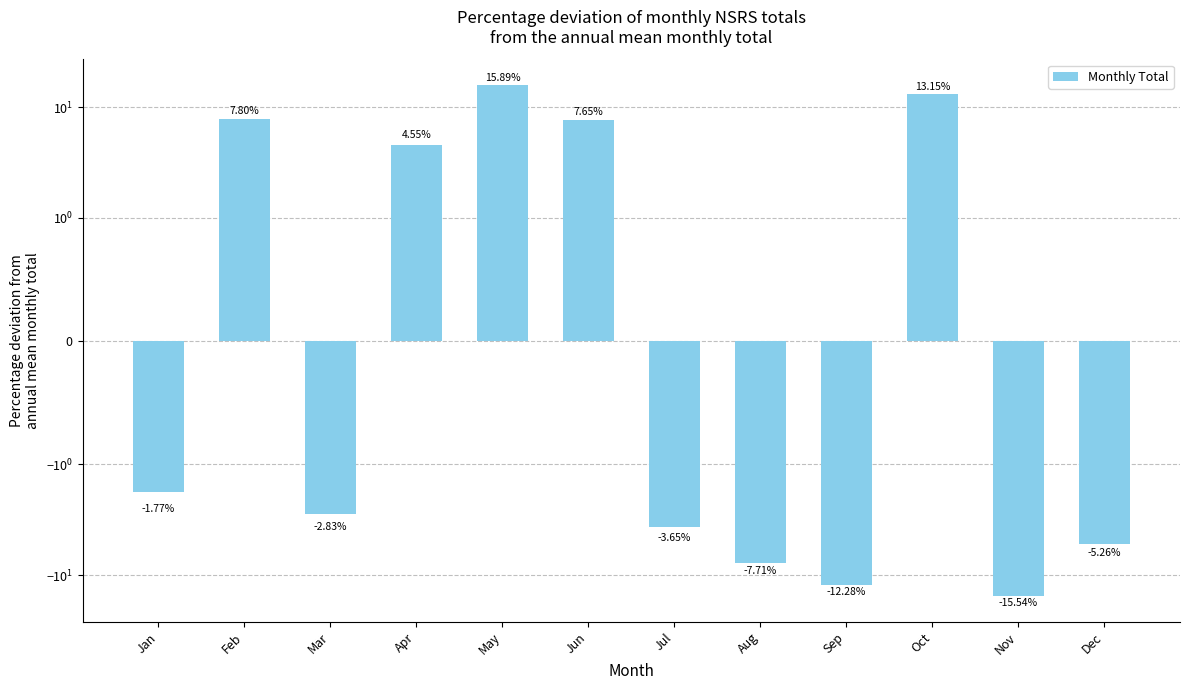

What is the greatest value displayed?

15.9